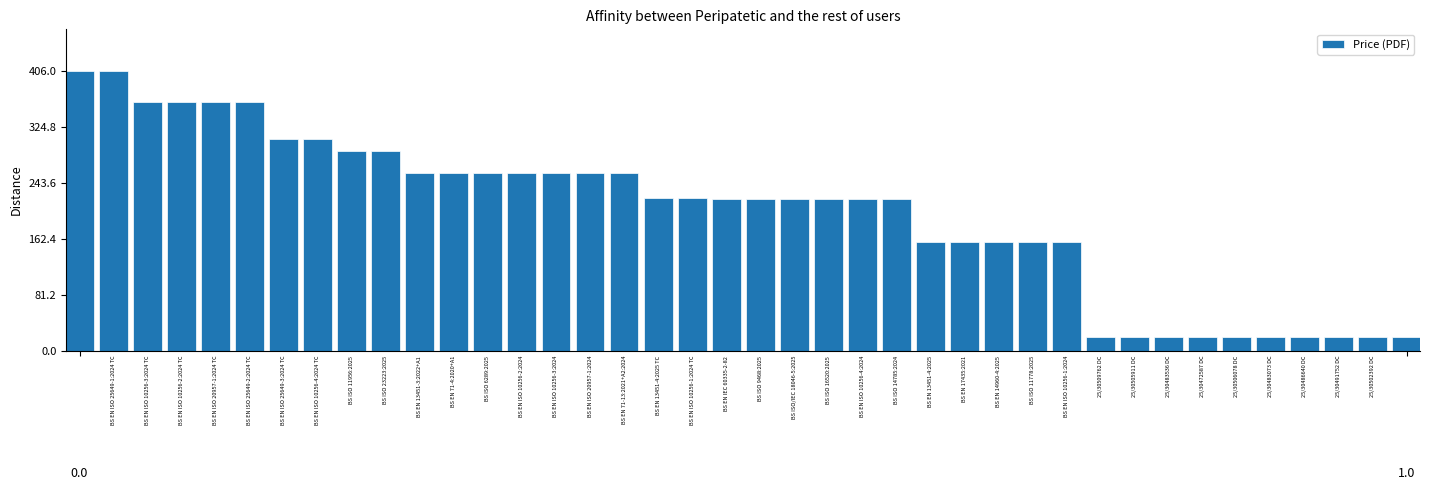

What is the value of the 36th bar from the left?

20